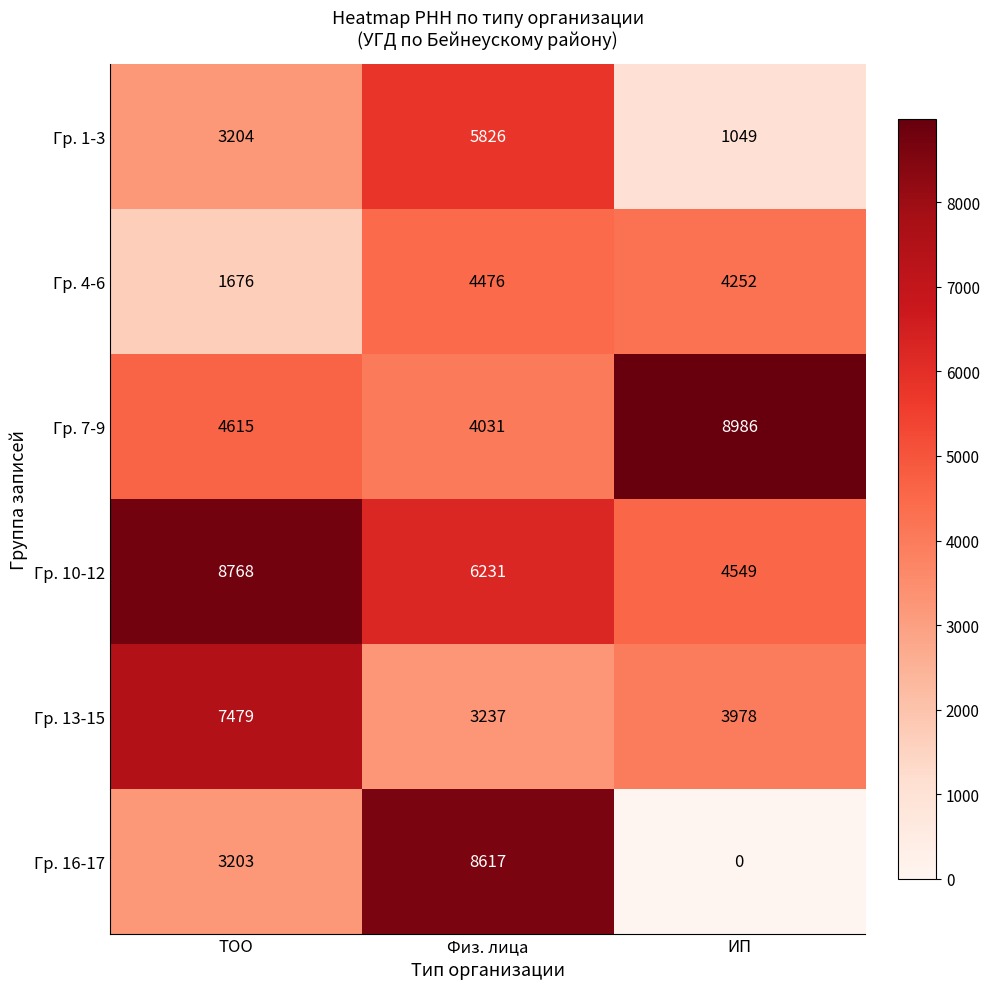

At which category is the sum across all series the highest?

Физ. лица